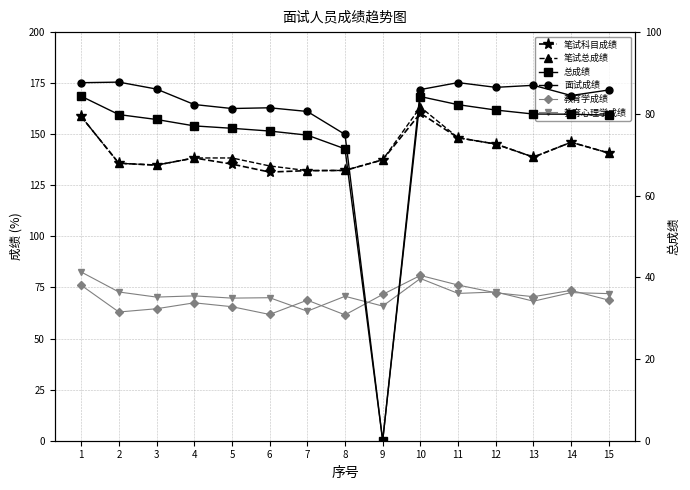

Reading left to right, transcribe all the data shown in this chart.

笔试科目成绩: 1=158.7	2=135.8	3=134.9	4=138.4	5=135.4	6=131.5	7=132.2	8=132.3	9=137.5	10=160.3	11=148.3	12=145.2	13=138.8	14=146.1	15=140.8
笔试总成绩: 1=158.7	2=135.8	3=134.9	4=138.4	5=138.4	6=134.5	7=132.2	8=132.3	9=137.5	10=163.3	11=148.3	12=145.2	13=138.8	14=146.1	15=140.8
教育学成绩: 1=76.1	2=63.0	3=64.6	4=67.5	5=65.6	6=61.8	7=68.8	8=61.6	9=71.6	10=80.9	11=76.2	12=72.4	13=70.5	14=73.6	15=68.8
教育心理学成绩: 1=82.6	2=72.8	3=70.3	4=70.9	5=69.8	6=70.0	7=63.4	8=70.7	9=65.9	10=79.4	11=72.1	12=72.8	13=68.3	14=72.5	15=72.0
总成绩: 1=84.3	2=79.8	3=78.6	4=77.0	5=76.5	6=75.8	7=74.8	8=71.4	9=0.0	10=84.2	11=82.2	12=80.9	13=79.9	14=79.9	15=79.7
面试成绩: 1=87.6	2=87.8	3=86.1	4=82.3	5=81.3	6=81.5	7=80.6	8=75.0	9=0.0	10=85.9	11=87.6	12=86.5	13=87.0	14=84.5	15=85.8